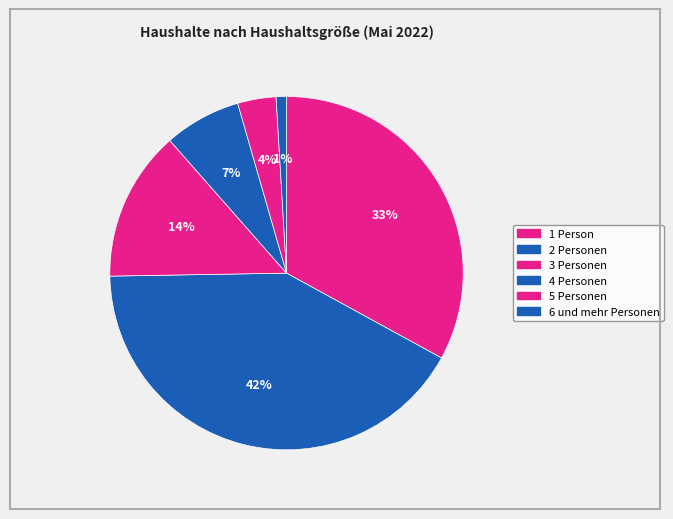

Is the sum of 2 Personen and 1 Person greater than half?

Yes